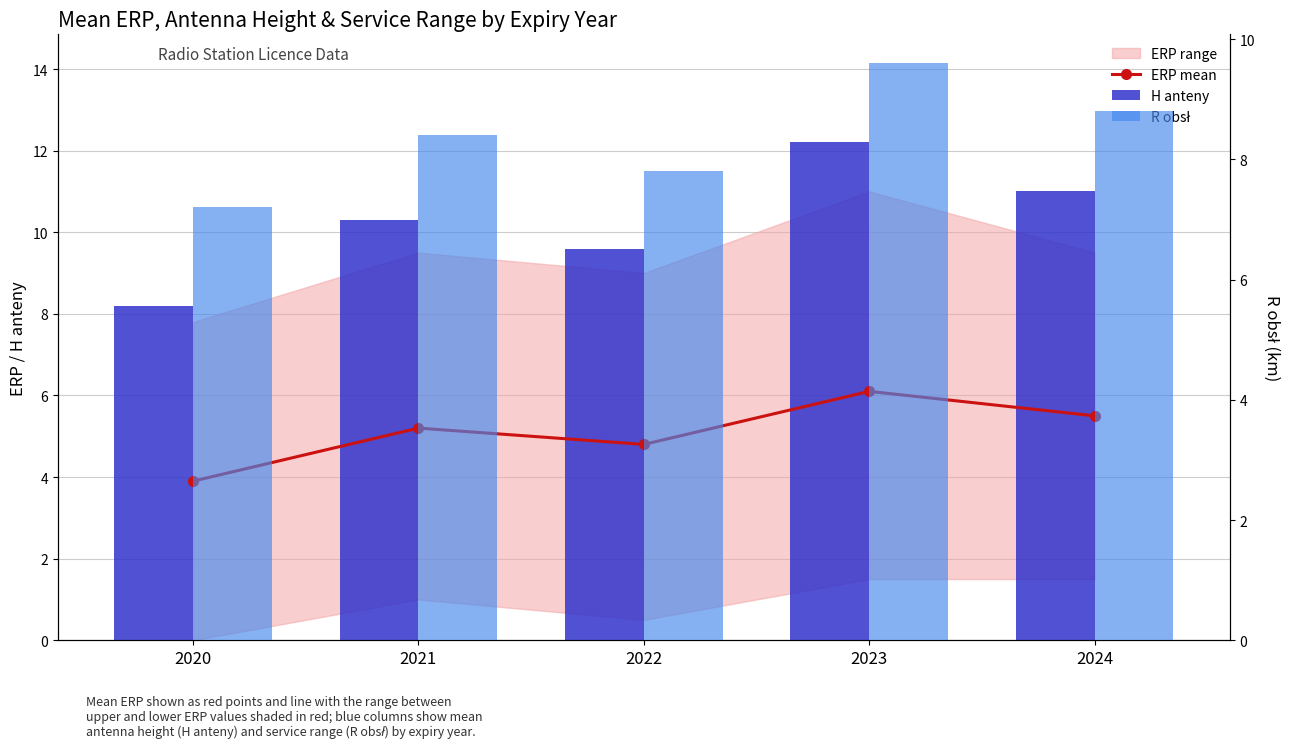

How many categories are shown in the chart?

5